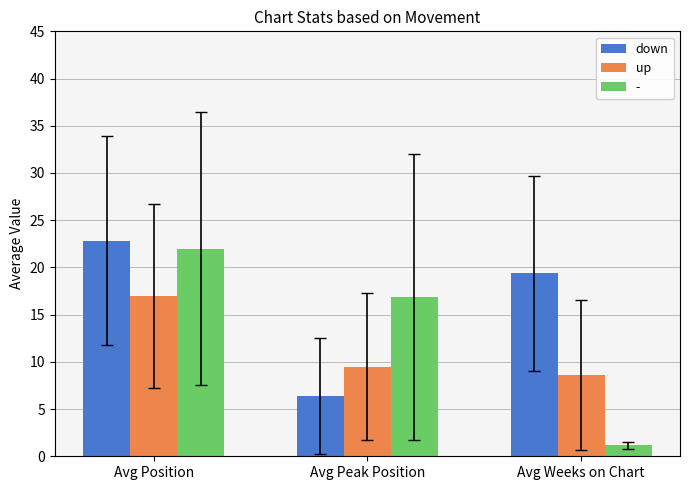

What is the average value of the down series?

16.2